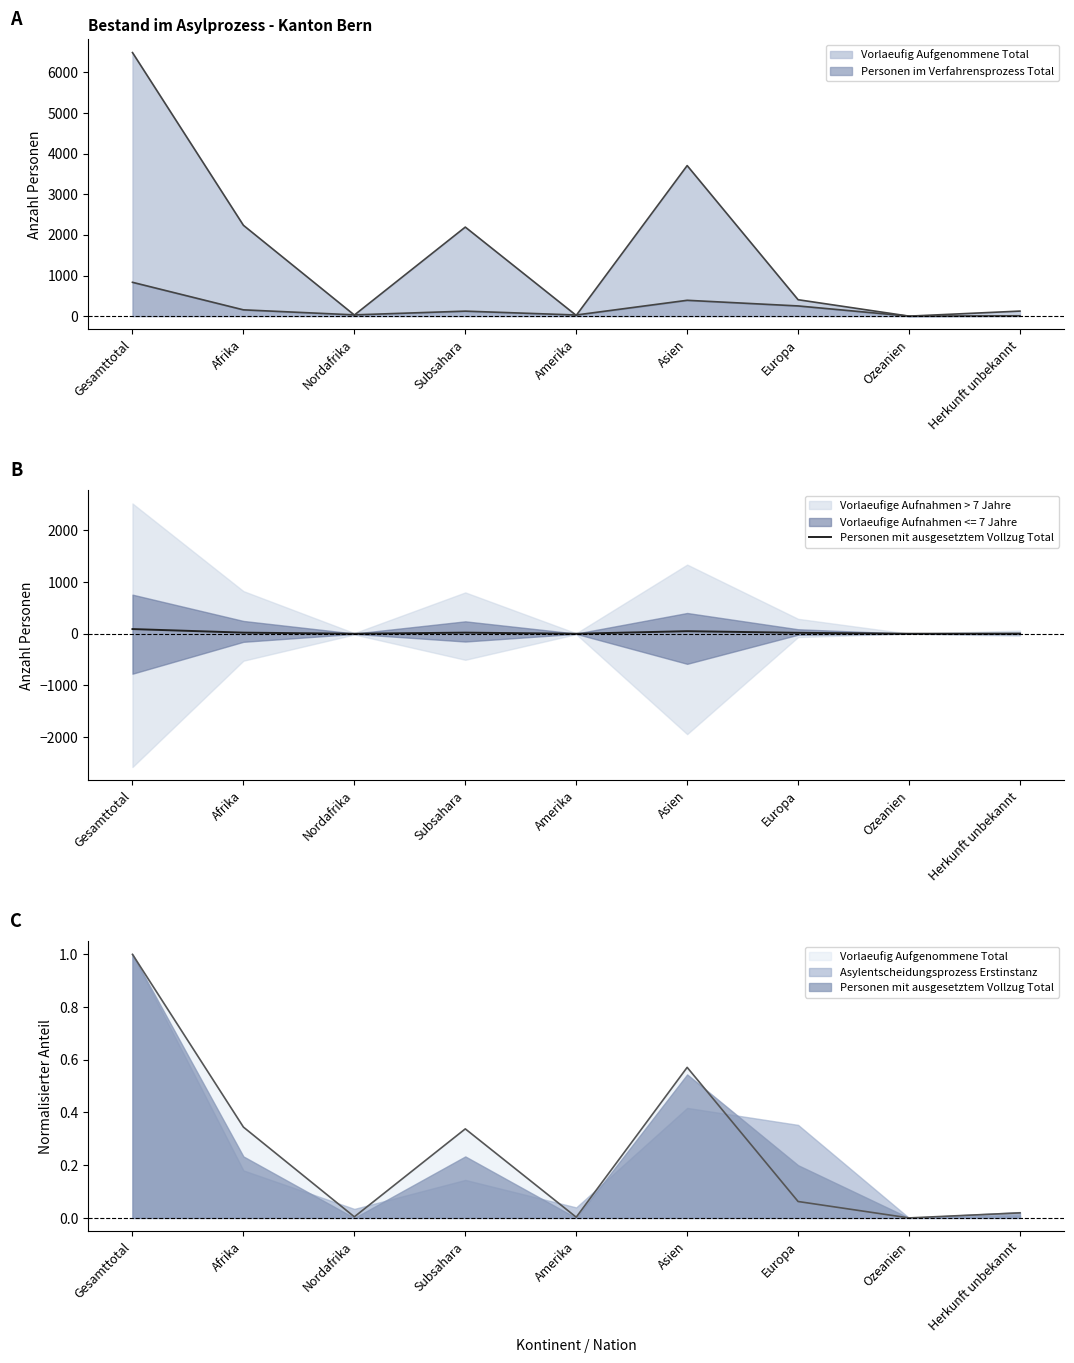

True or false: there are more than 0 points higher than both neighbors.

True